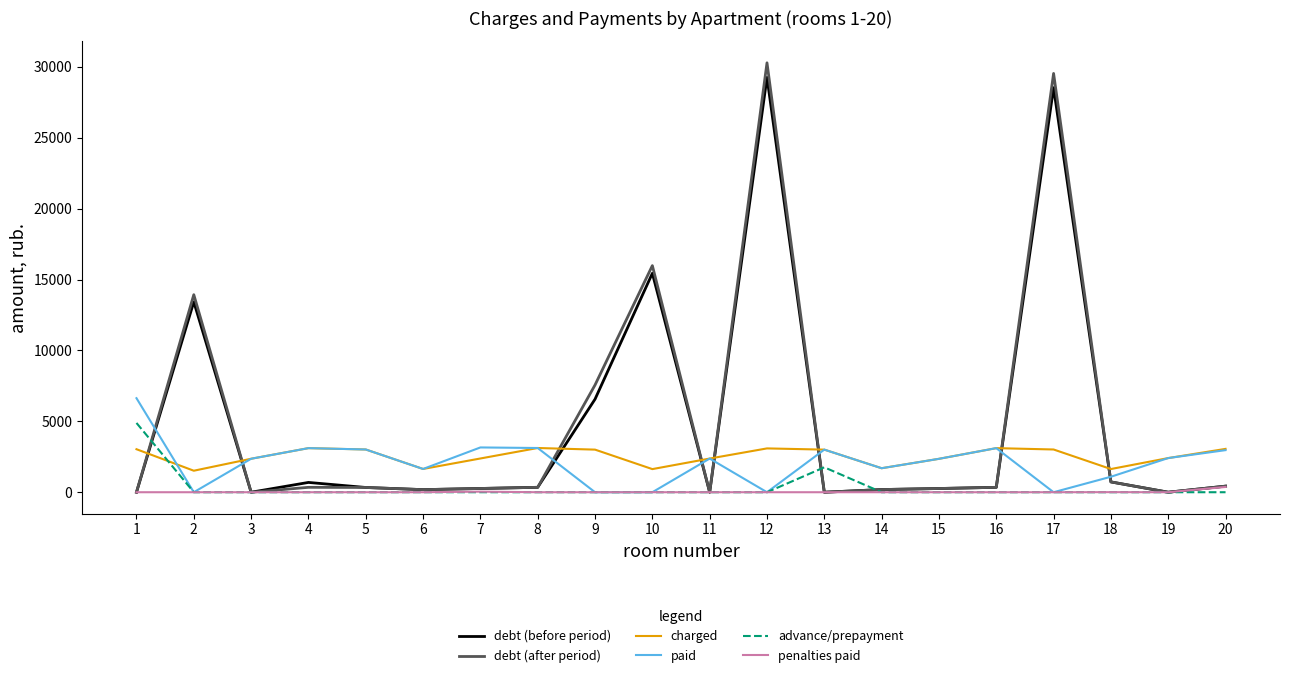

What is the greatest value displayed?

30289.1